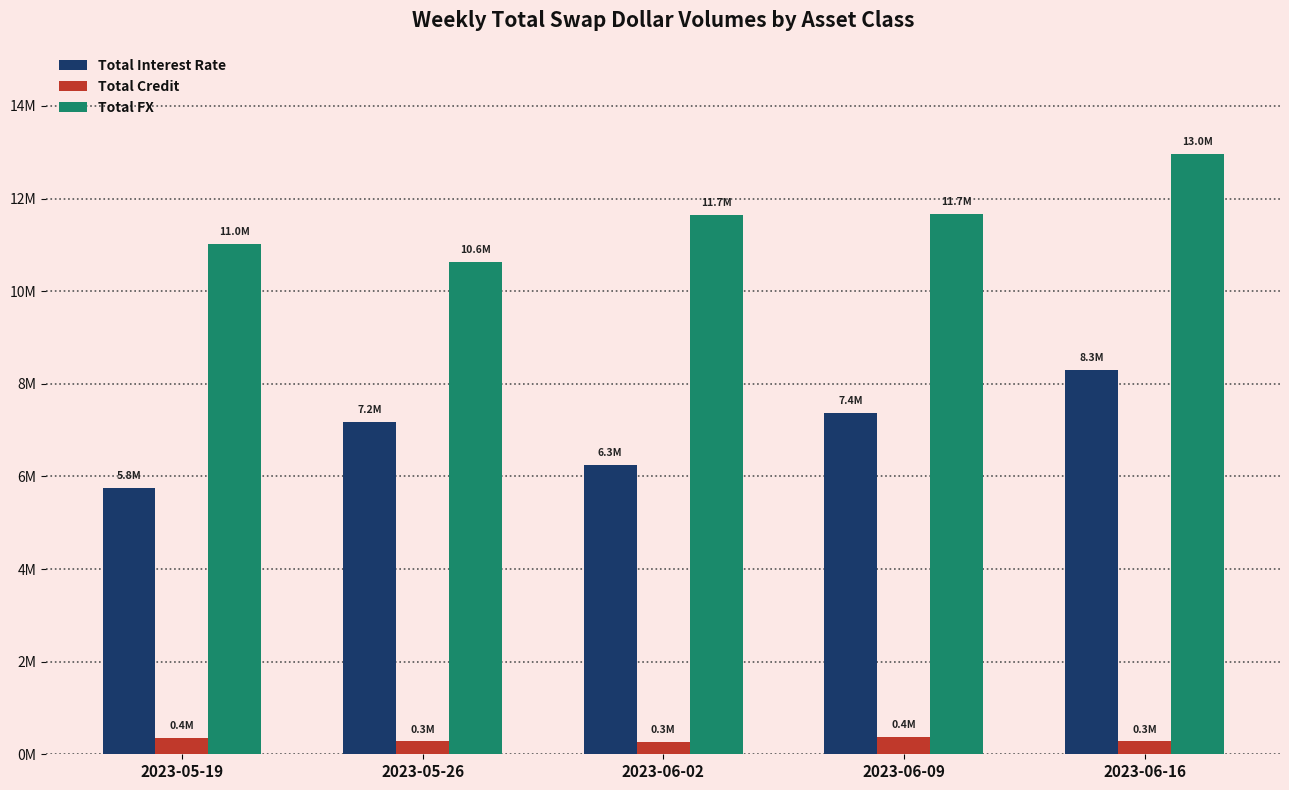

What position from the right is 2023-06-09?

2